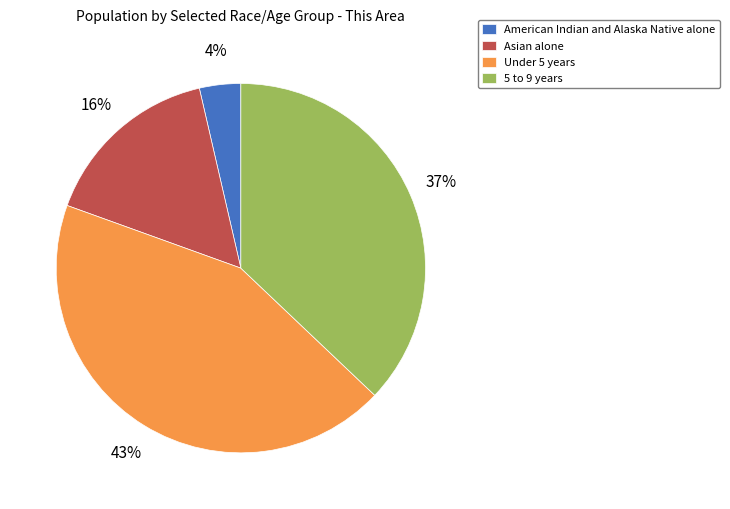

The Asian alone slice represents 9% of the pie. True or false?

False